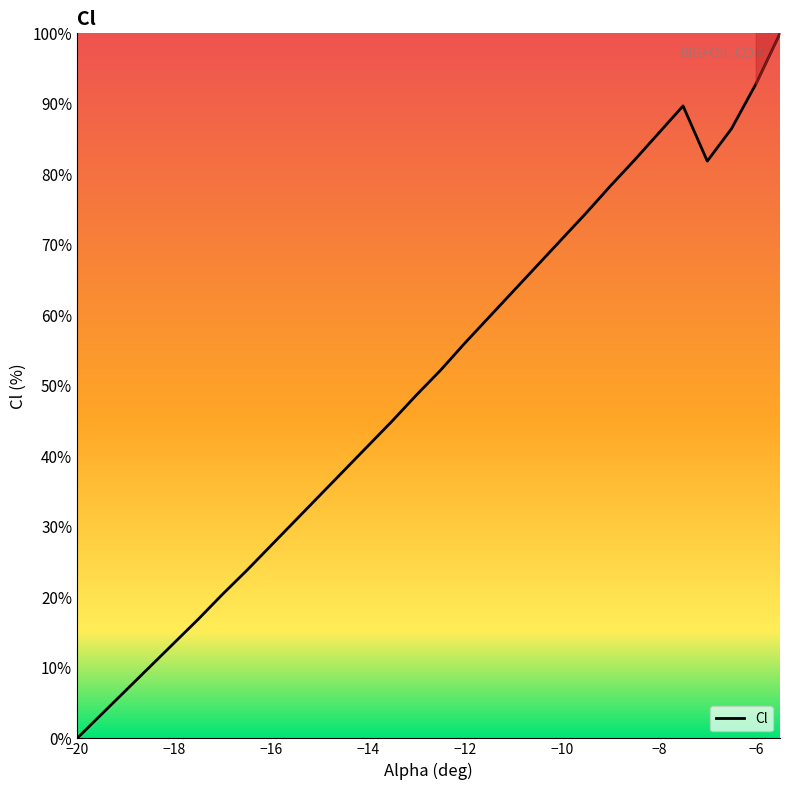

Does the chart have visible grid lines?

No